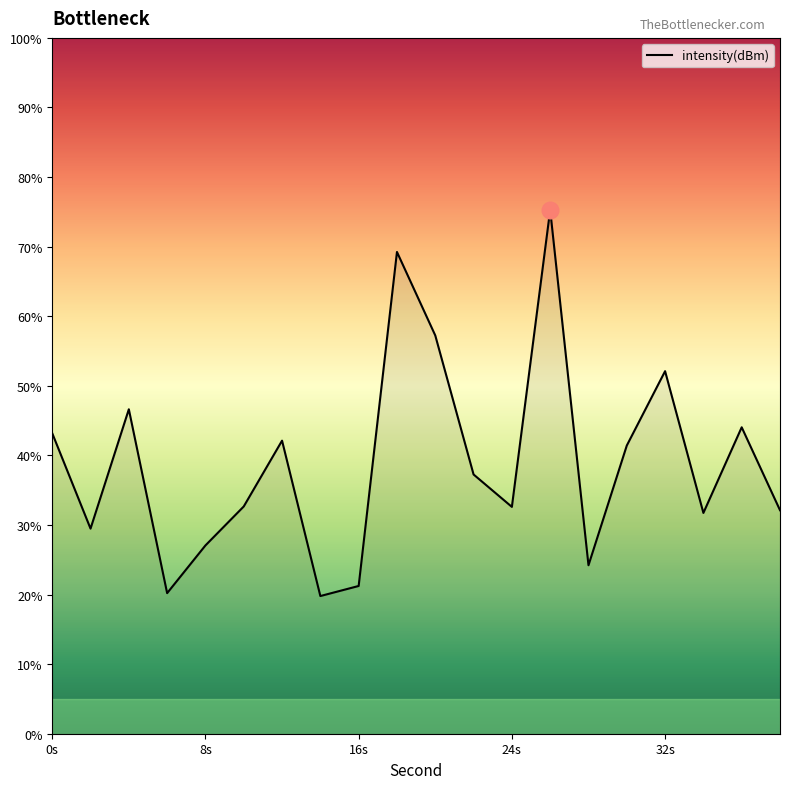

Does the chart display data point markers on the line(s)?

No